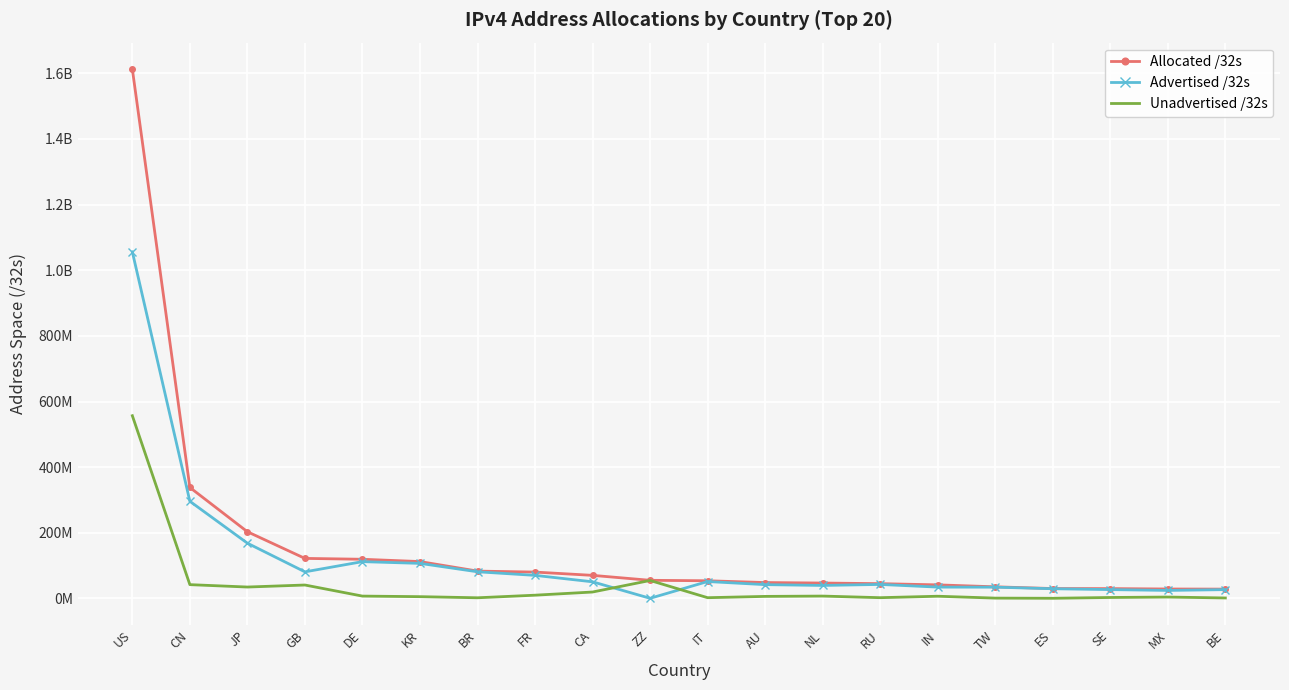

What is the average value of the Advertised /32s series?

118855420